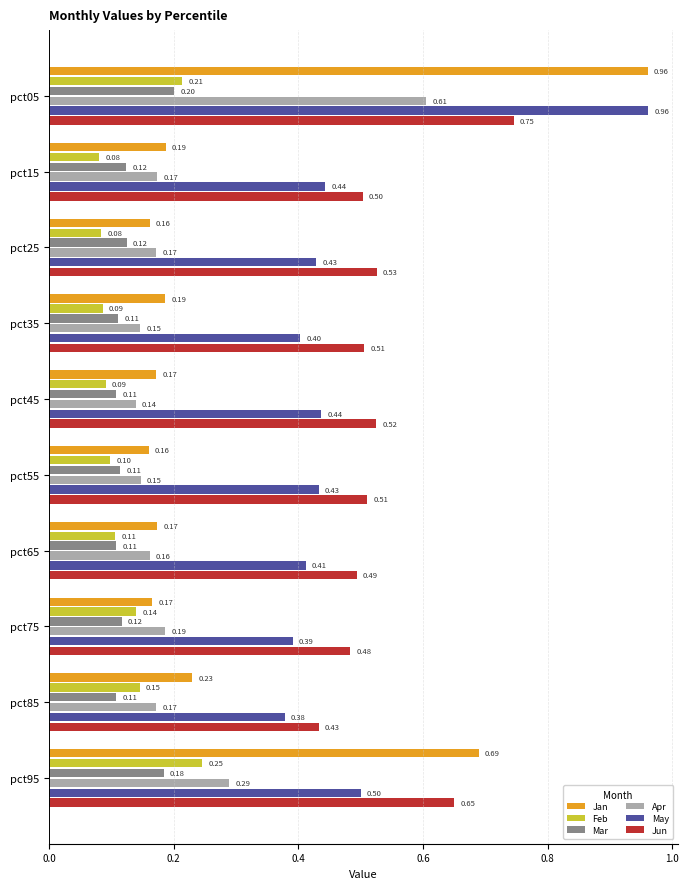

What is the difference between the highest and lowest values at pct15?

0.4